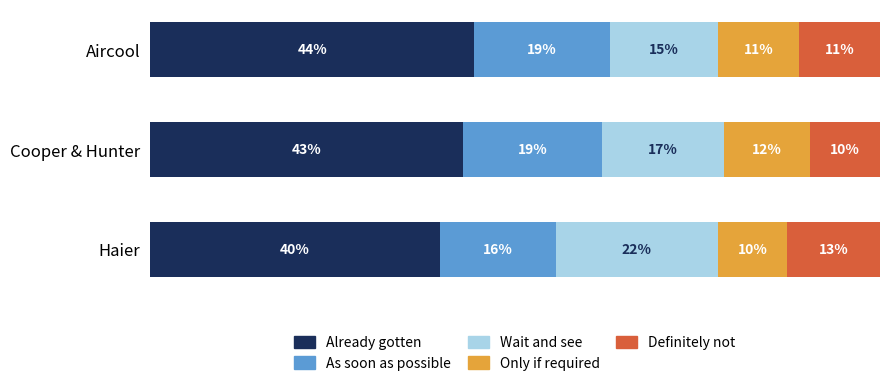

What are all the series names shown in the legend?

Already gotten, As soon as possible, Wait and see, Only if required, Definitely not